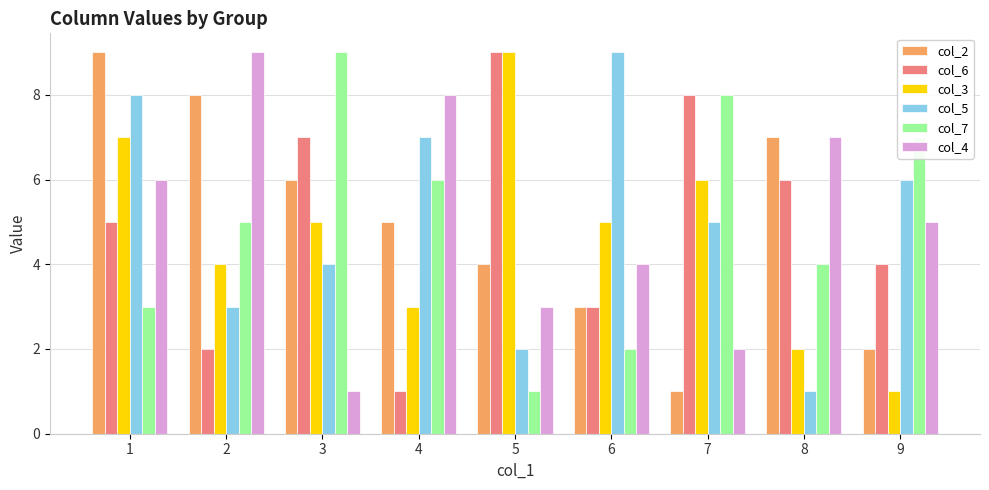

How many groups of bars are there?

9